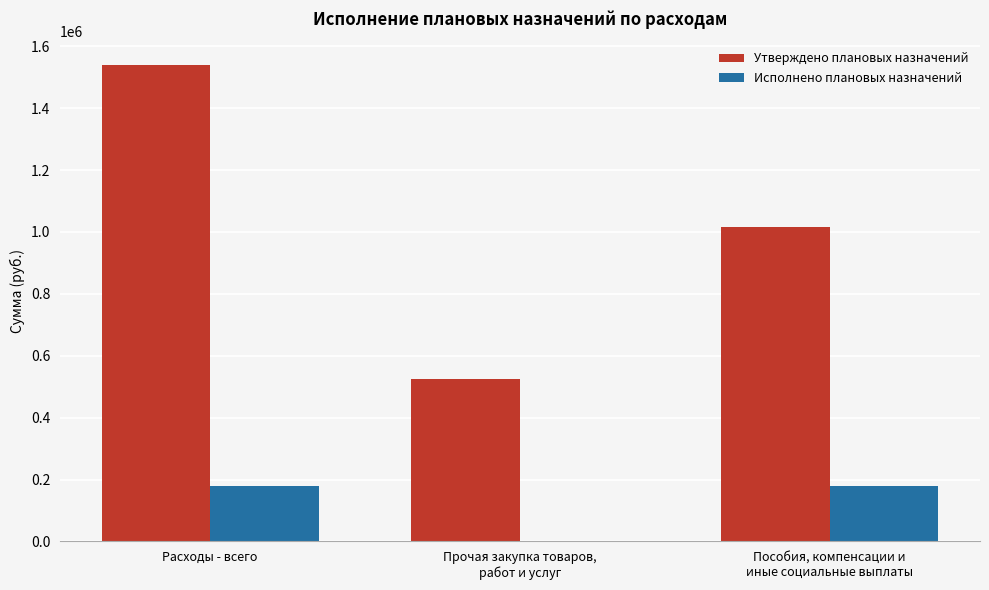

At which label is Утверждено плановых назначений closest to 1031870?

Пособия, компенсации и
иные социальные выплаты